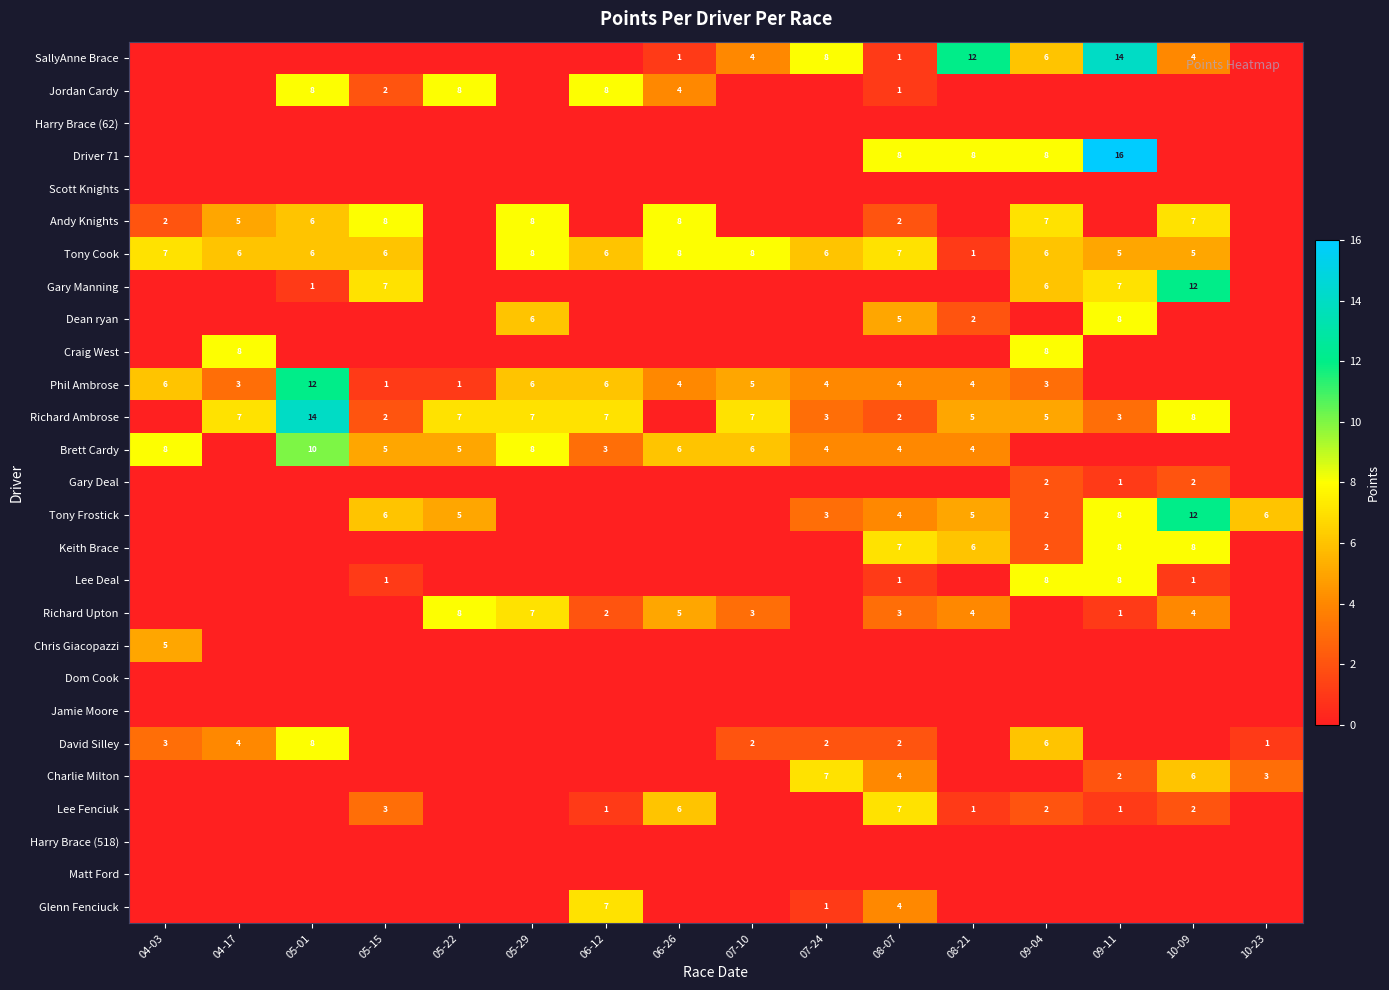

What is the sum of the Richard Ambrose values at 09-04 and 08-21?

10